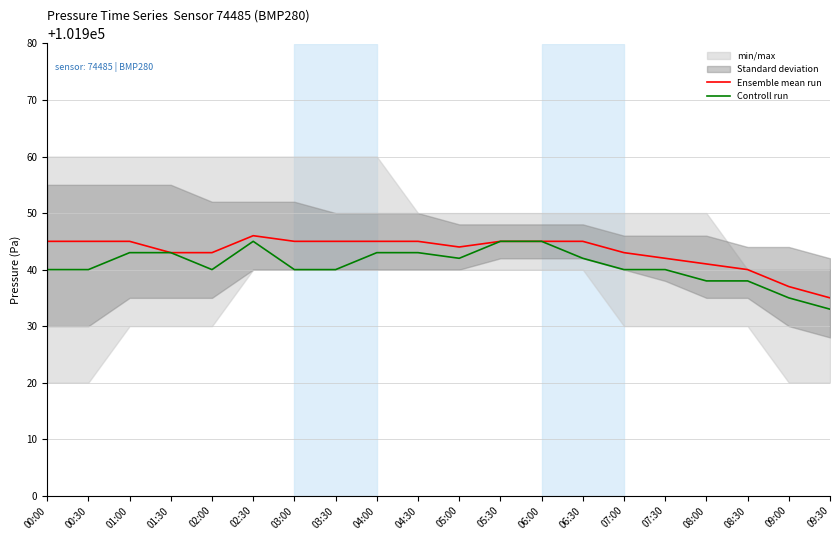

What is the total value across all series at 05:00?

203886